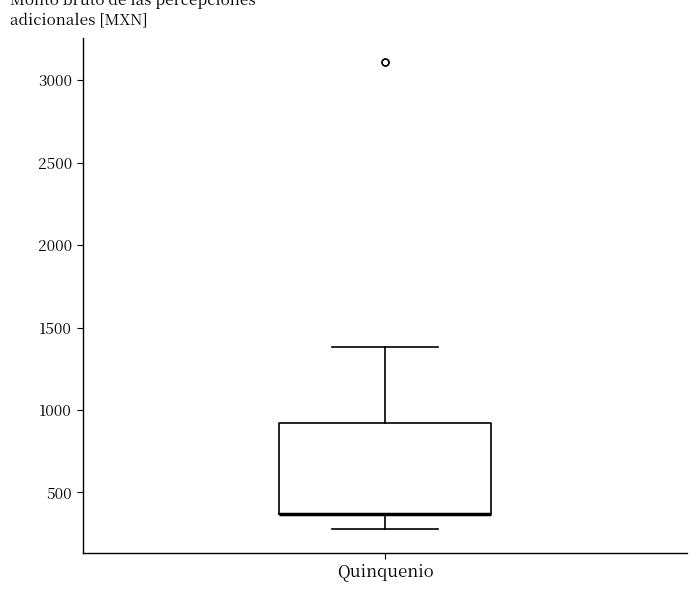

Read this box plot against the y-axis: the position of the median line, the range covered by the box, and the ends of both whiskers. The values are not printed on the chart, so give them approximately, as read against the axis.

median 350 (drawn on the box's lower edge), box 350 to 900, whiskers 300 to 1400